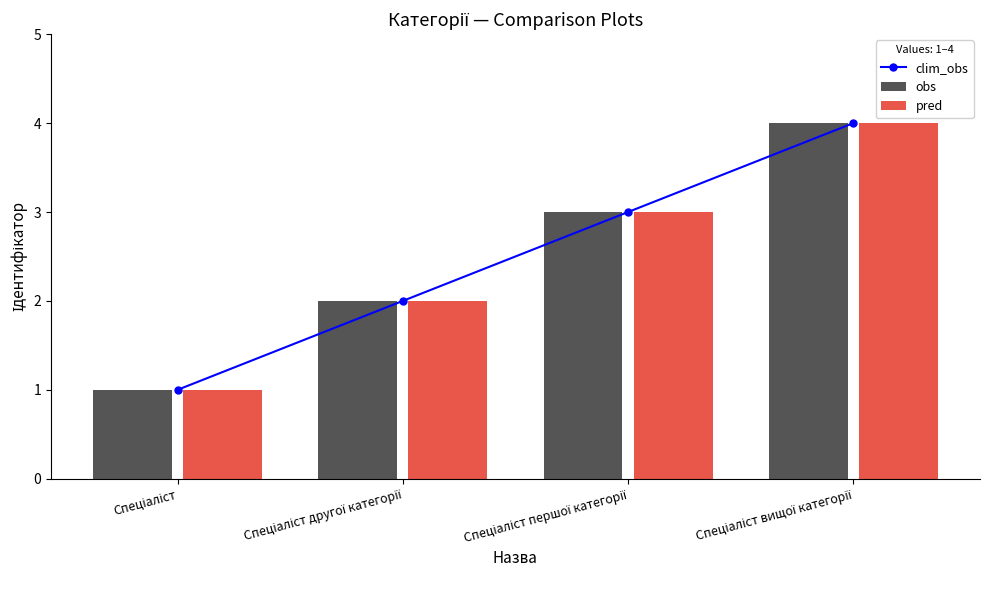

Between Спеціаліст другої категорії and Спеціаліст першої категорії, which series saw the biggest shift?

clim_obs